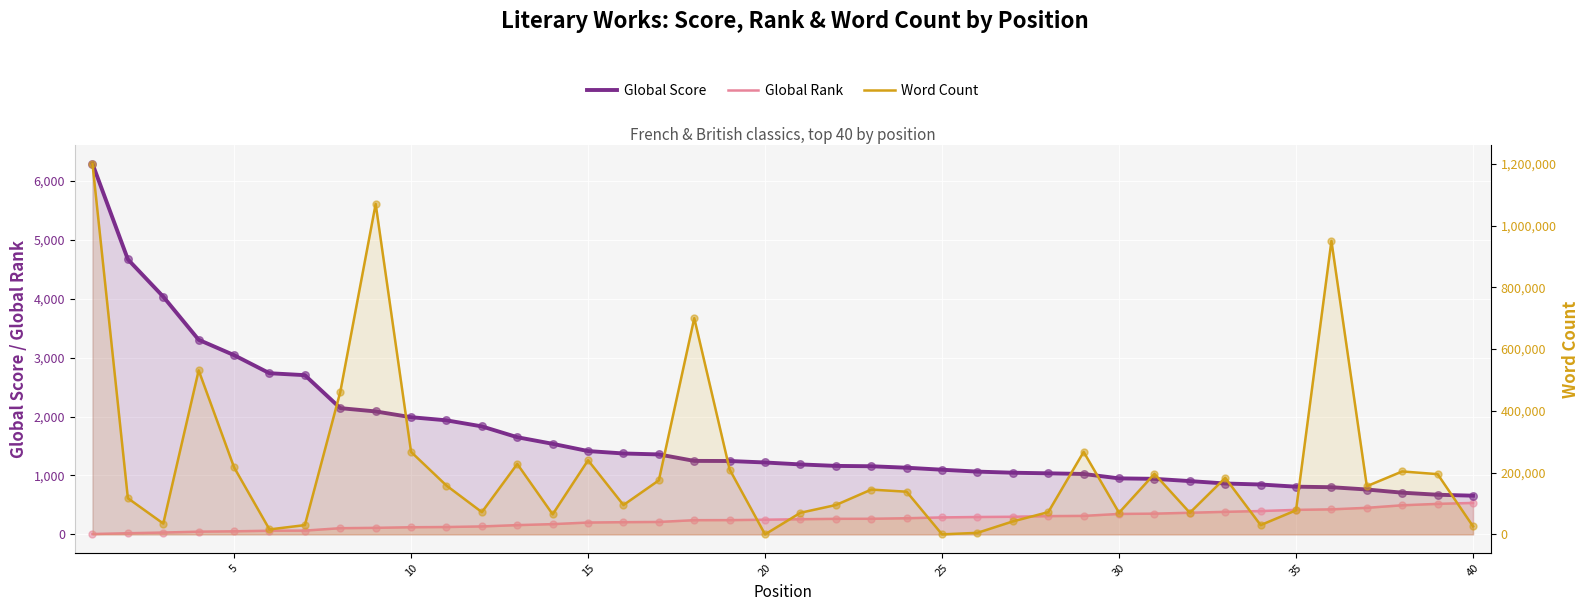

Which series has the largest total across all categories?

Word Count